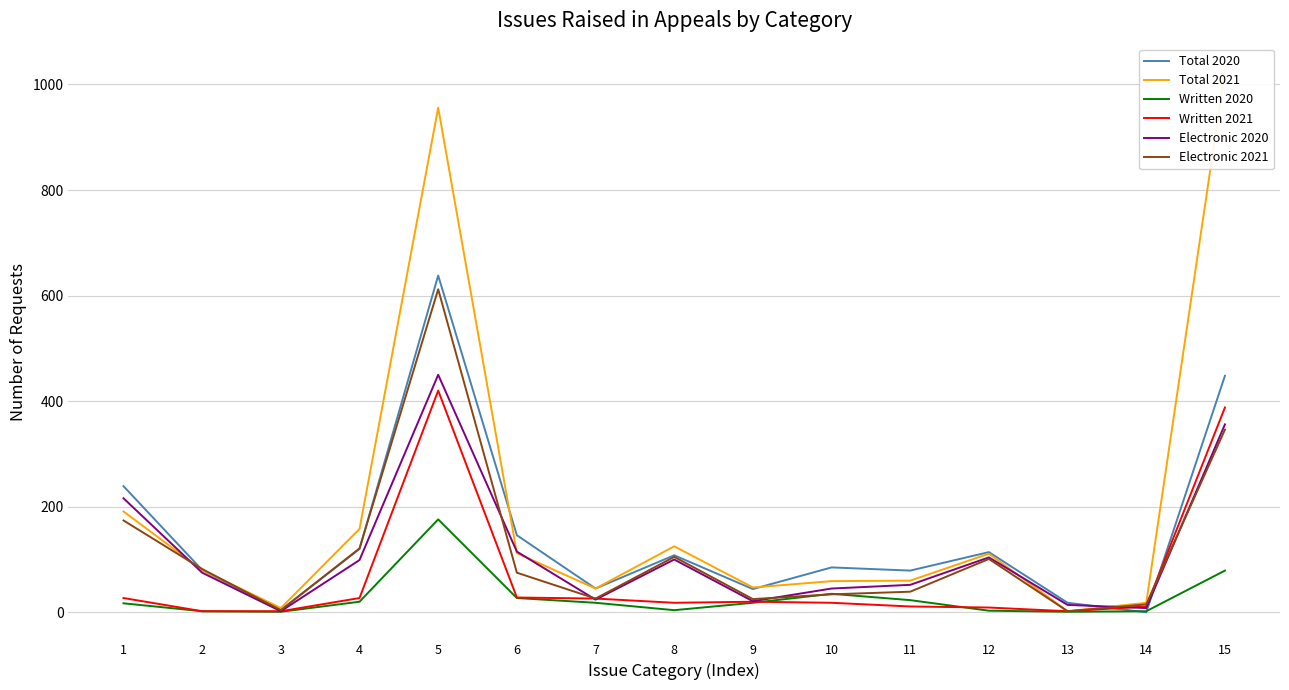

What is the value of the Electronic 2020 point at the 2nd from the left?

75